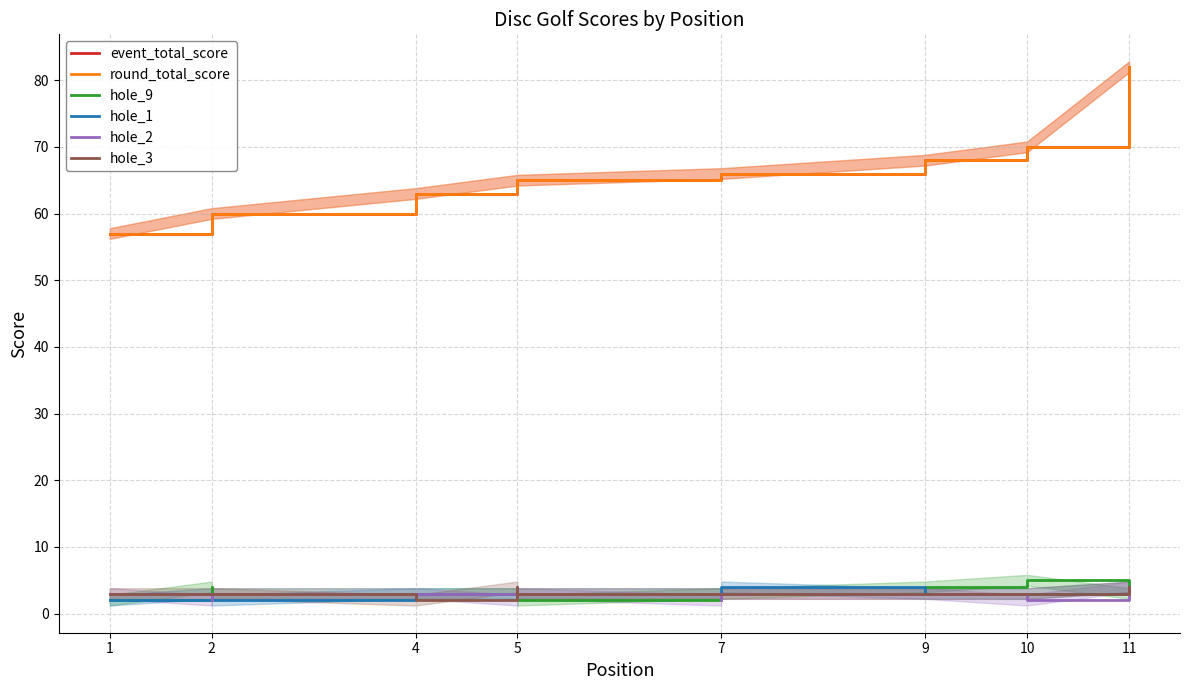

Count the hole_3 values in the range 3 to 4.

10